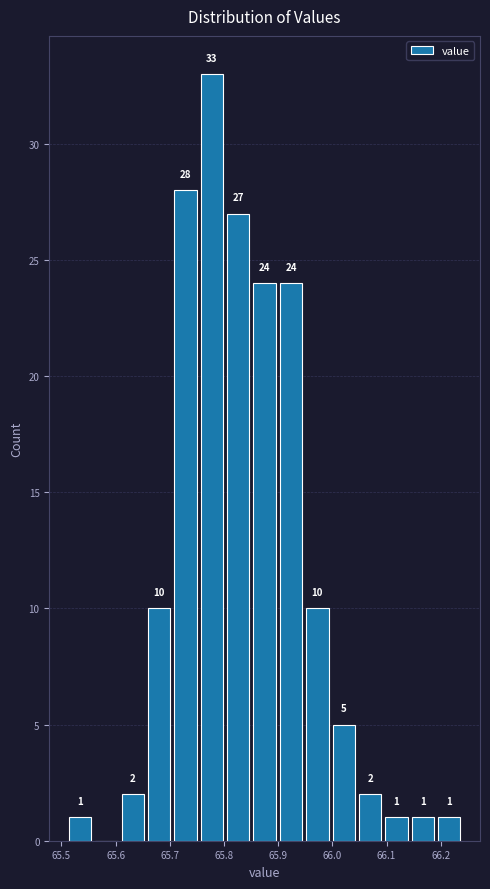

Over which range of the x-axis is the bar tallest?

65.75 to 65.80